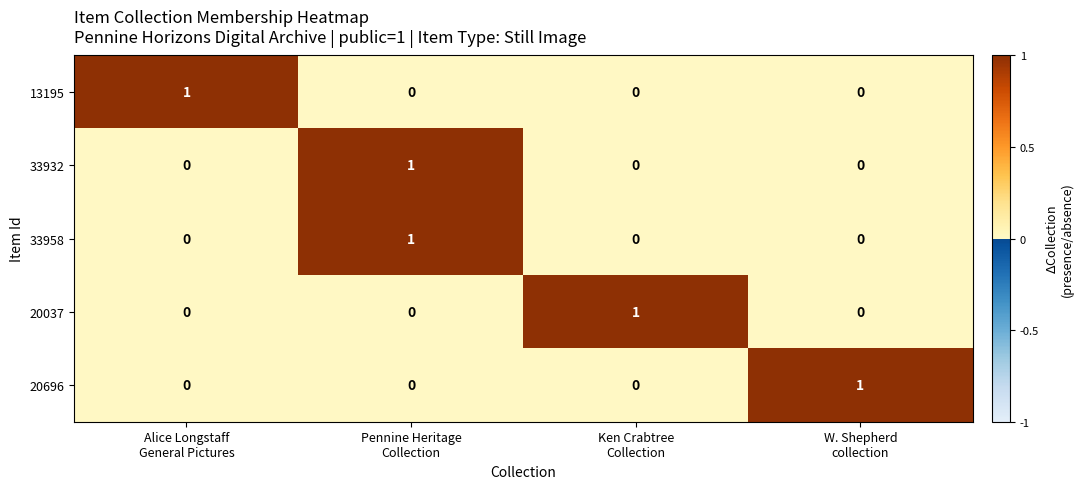

At how many categories does at least one series exceed 0?

4